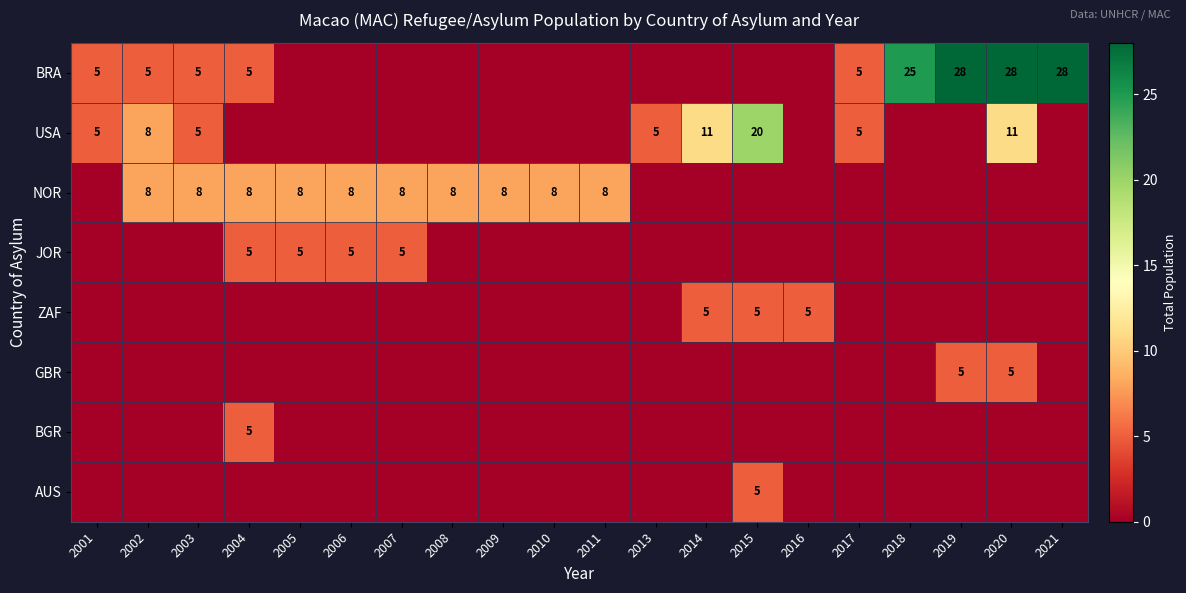

What is the sum of the USA values at 2017 and 2014?

16